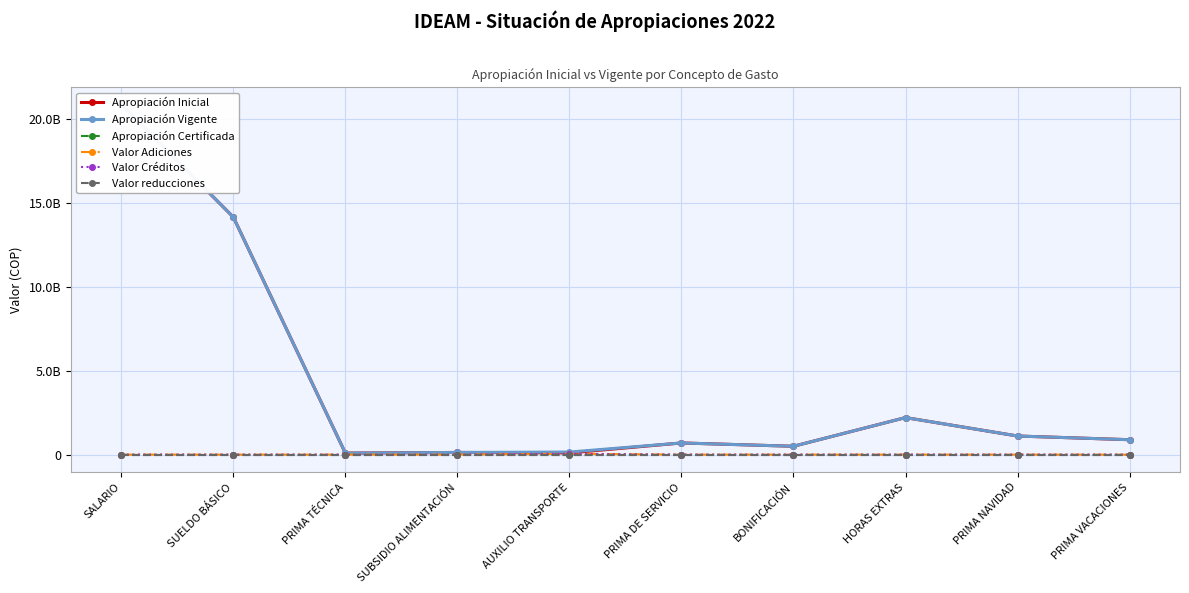

What is the label of the 1st point from the right?

PRIMA VACACIONES